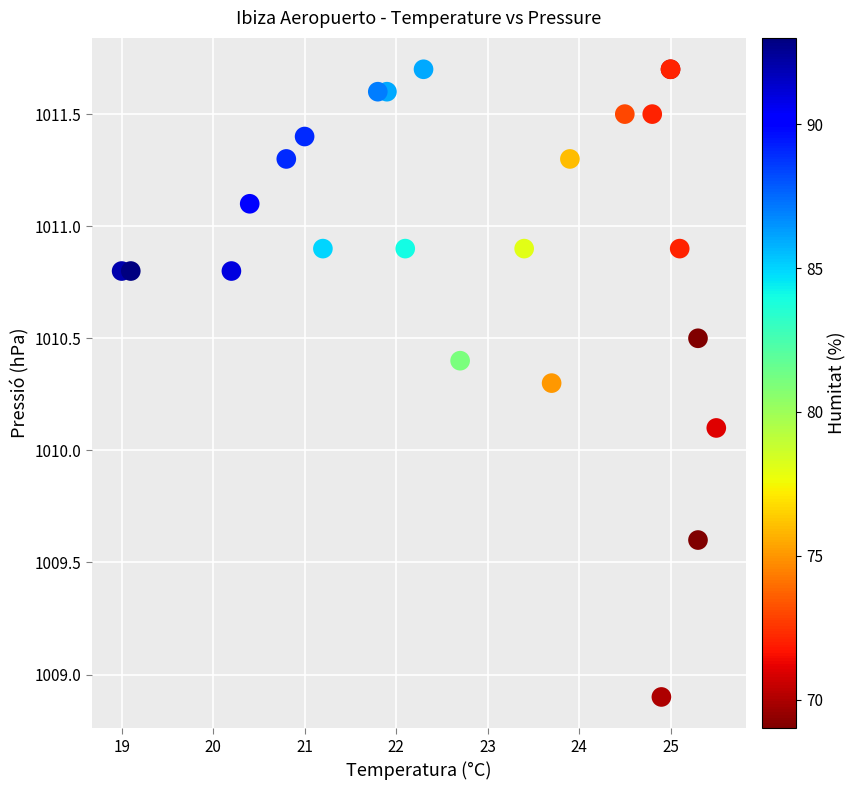

What Y value in the scatter plot is closest to 1010?

1010.1